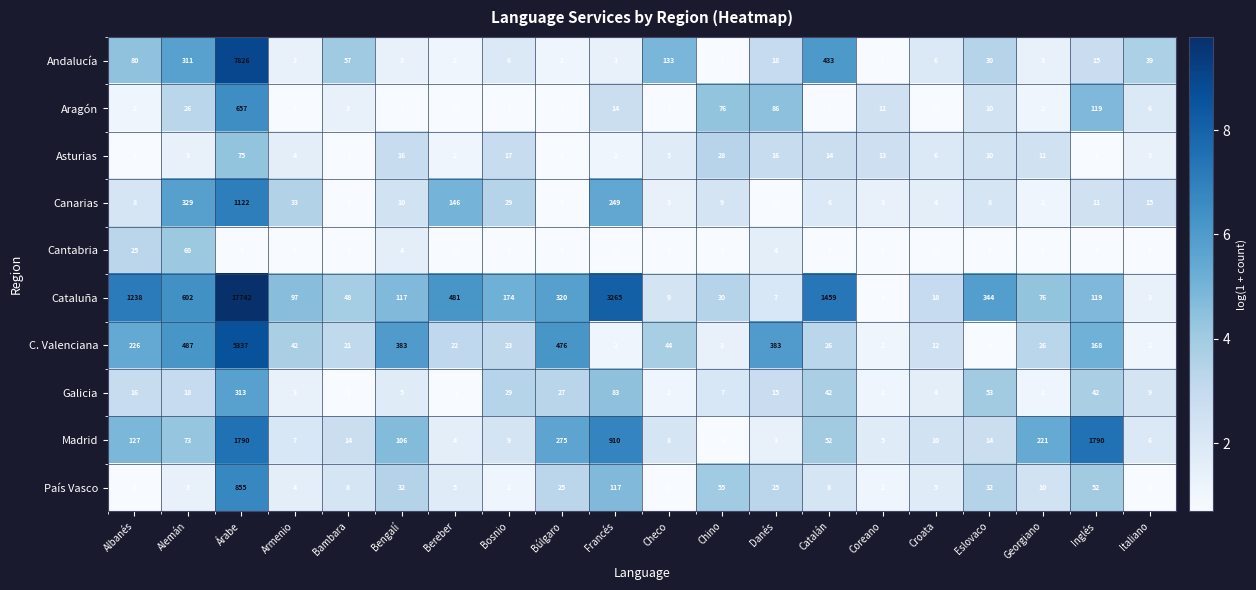

Which series has the widest spread of values?

Cataluña